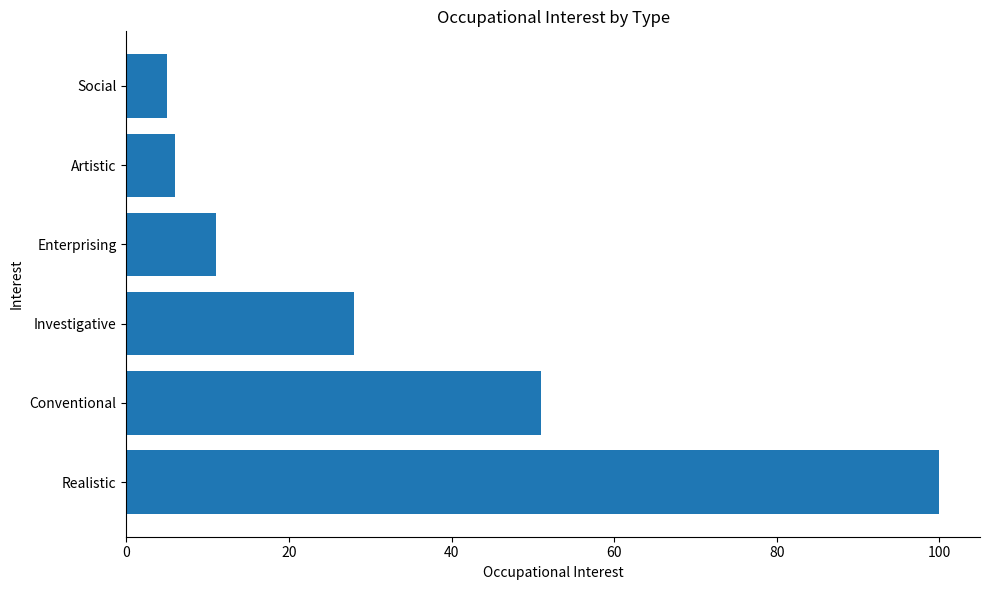

How many values are below 28?

3